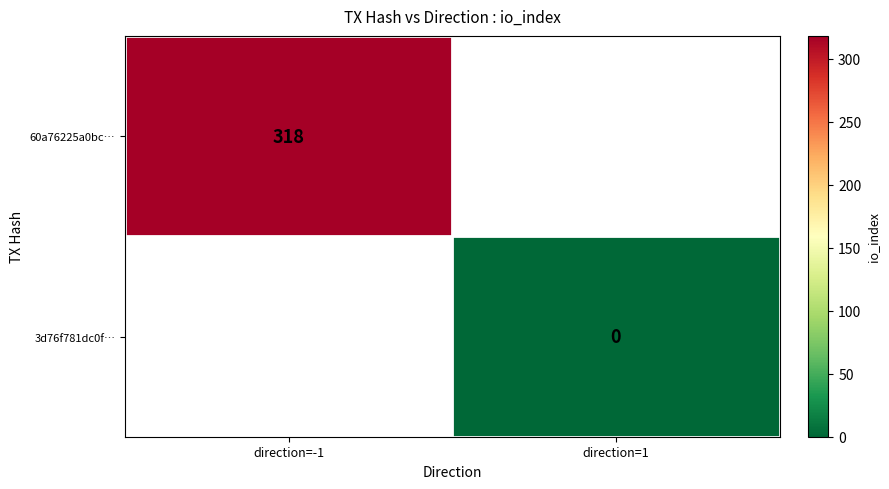

Is it true that 60a76225a0bc… equals 567 at direction=-1?

False